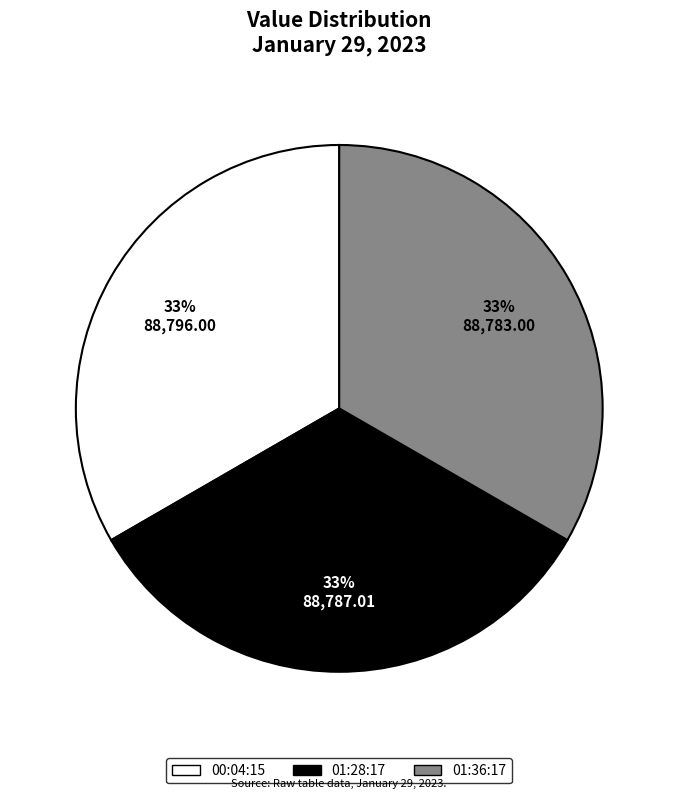

Is there a majority slice in this chart?

No